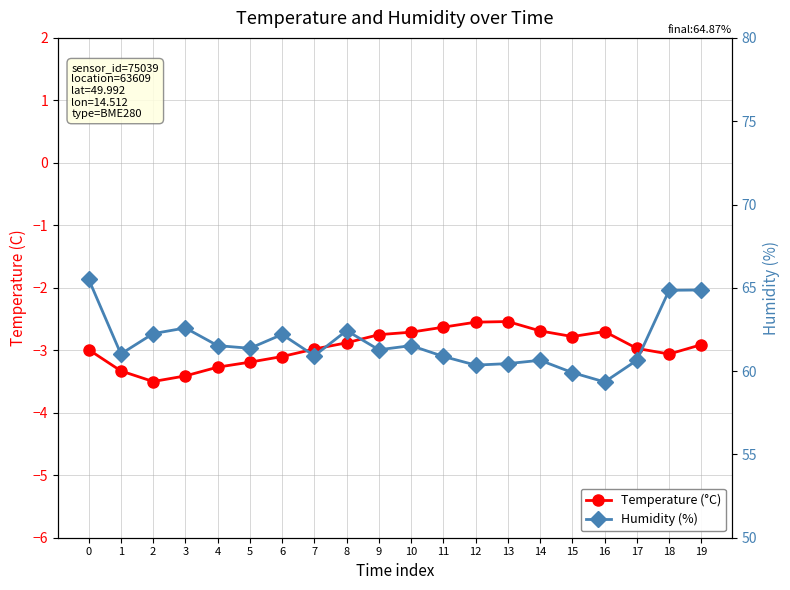

Which category has the highest value in the Temperature (°C) series?

13